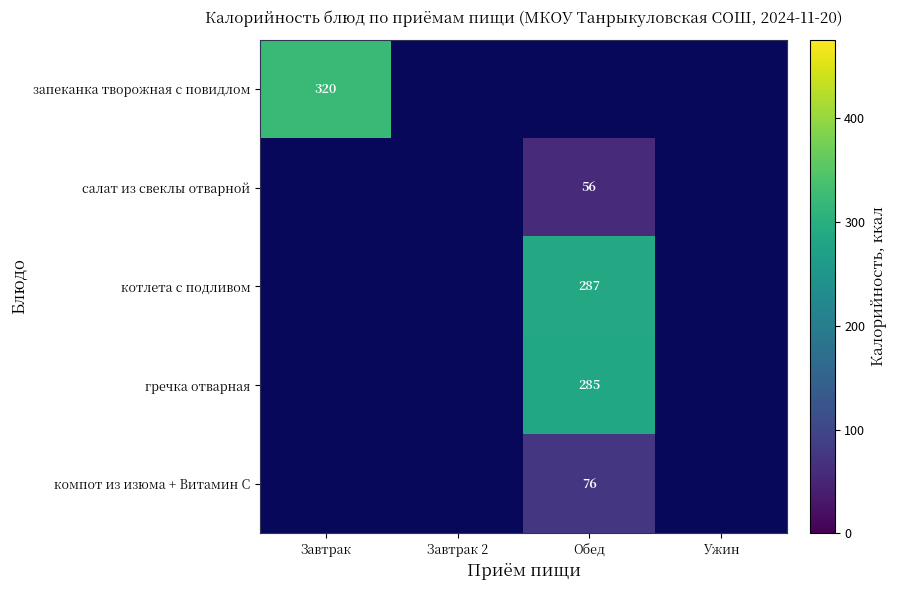

What is the greatest value displayed?

320.0